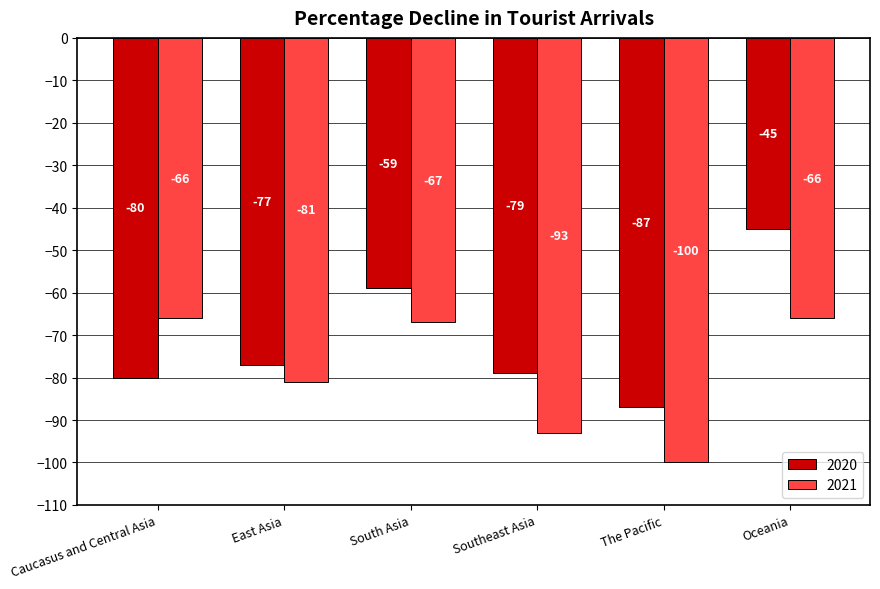

What is the minimum value for 2021?

-100